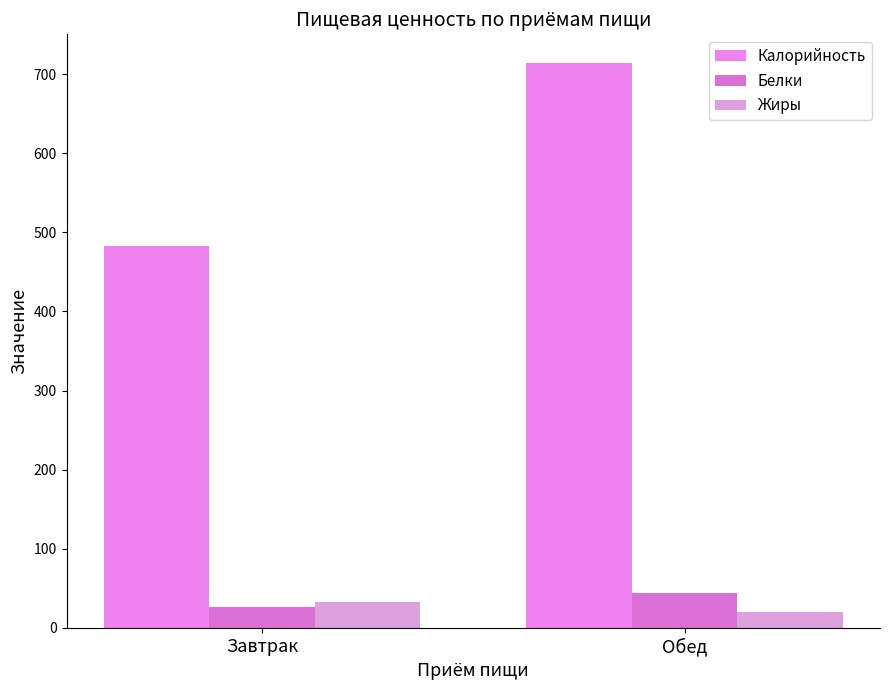

What is the approximate value of Белки at Завтрак?

25.8